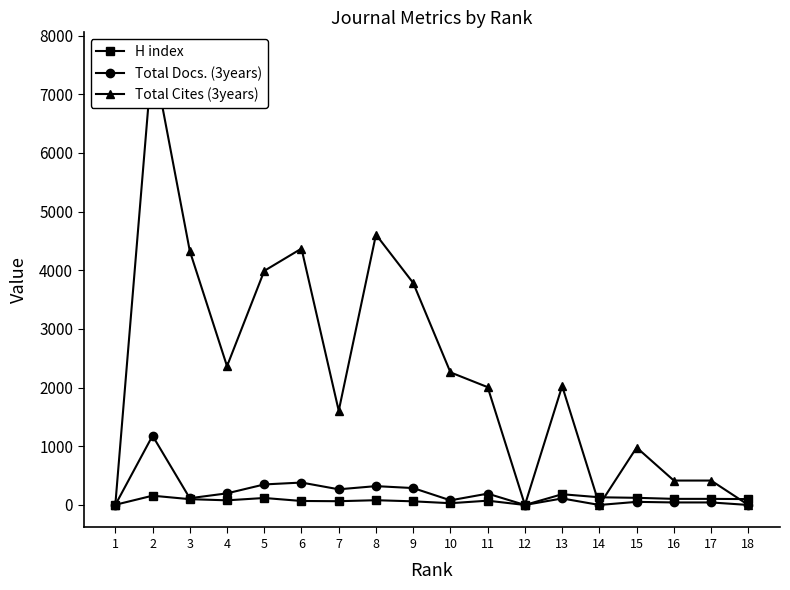

How many series are shown in this chart?

3